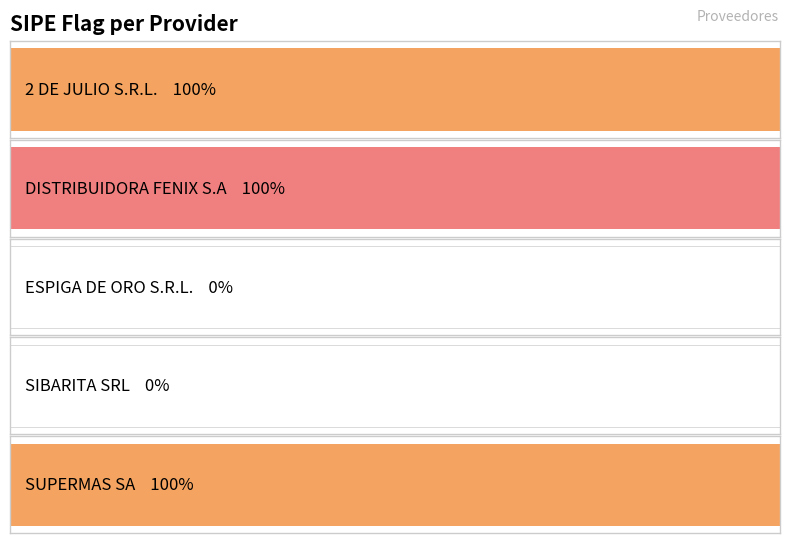

Reading left to right, what are all the values shown in this chart?

1	1	0	0	1